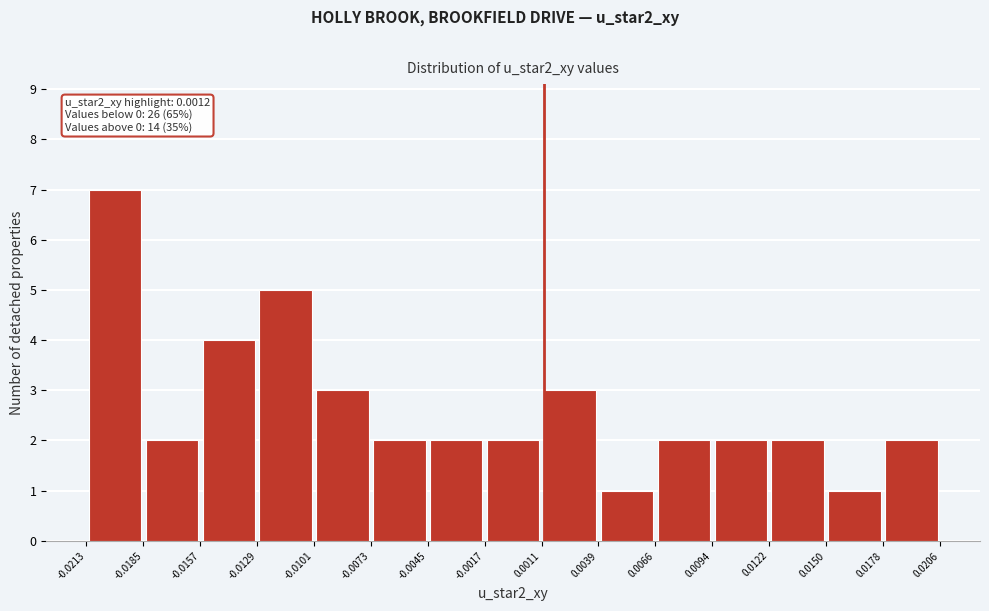

Which range on the x-axis has the tallest bar?

-0.0213 to -0.0185